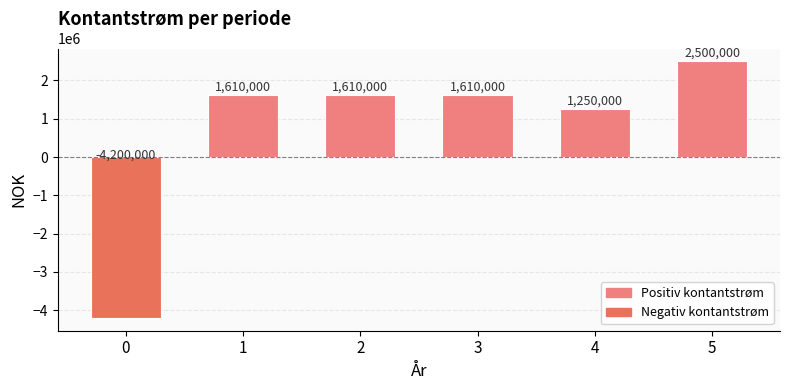

What is the greatest value displayed?

2500000